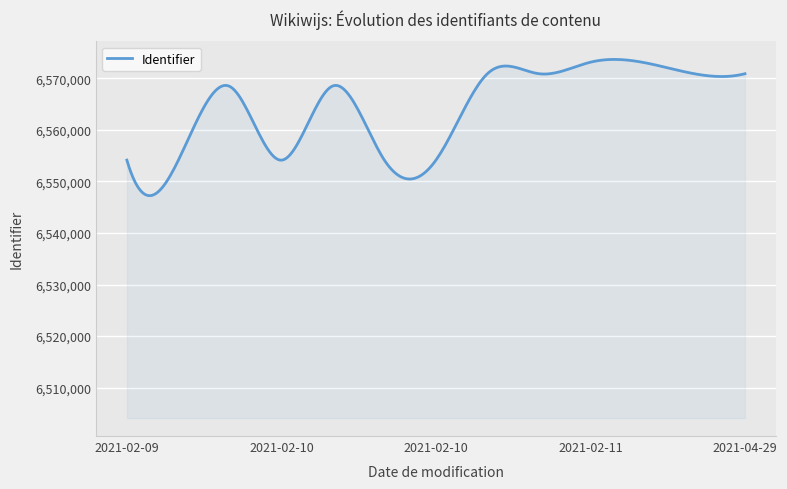

How many lines are shown in the chart?

1